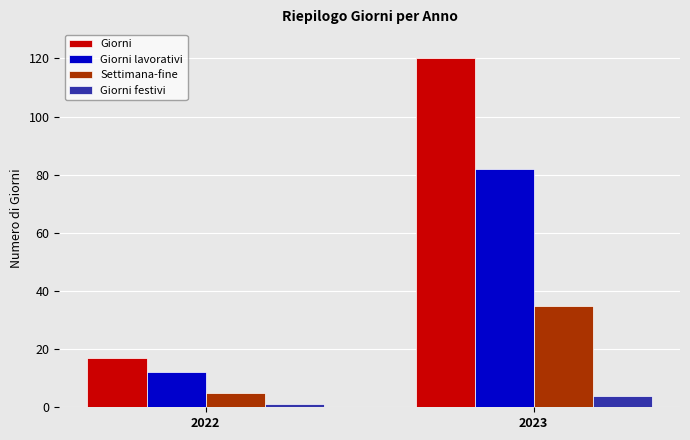

At 2022, list the series in order from largest to smallest.

Giorni, Giorni lavorativi, Settimana-fine, Giorni festivi